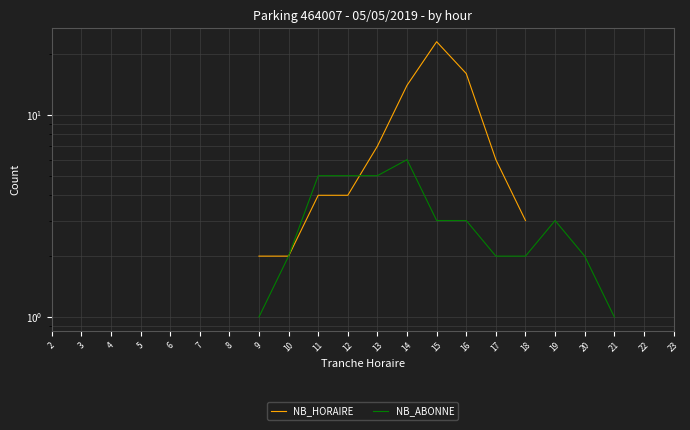

How many lines are shown in the chart?

2